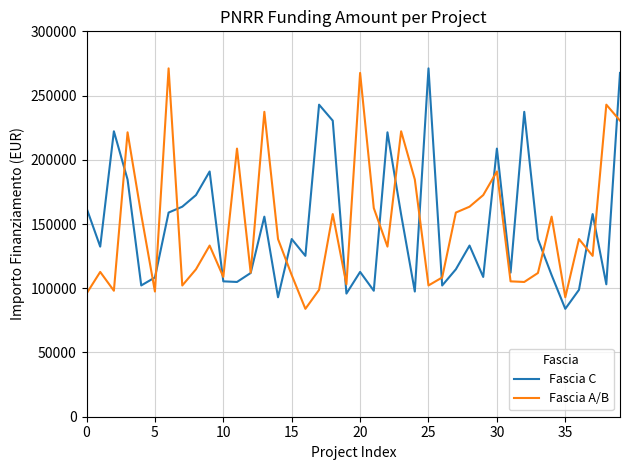

What is the maximum value shown in the chart?

271170.8